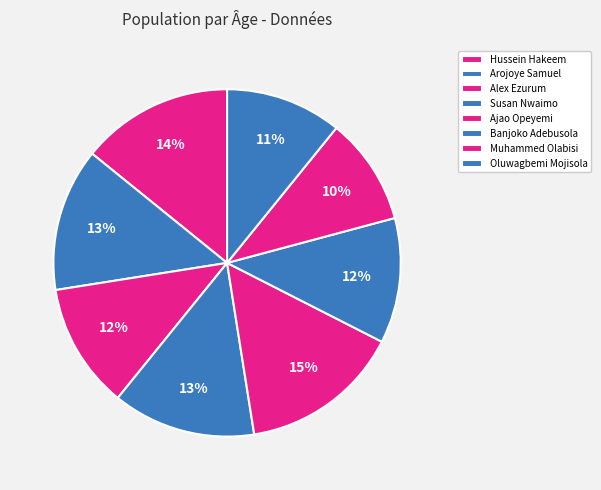

Between Arojoye Samuel and Ajao Opeyemi, which is larger?

Ajao Opeyemi